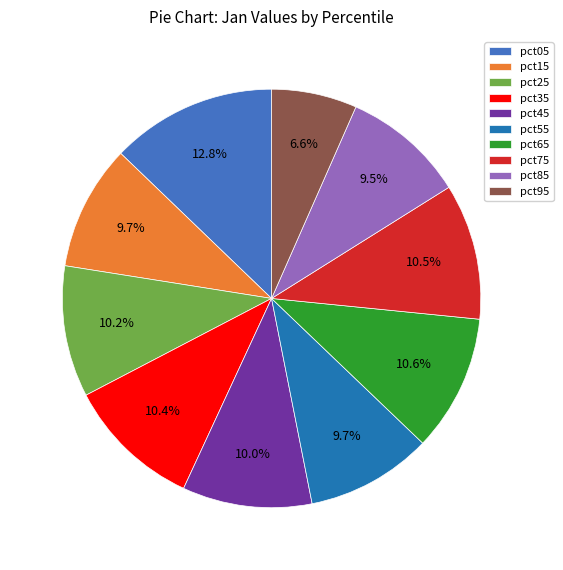

To the nearest percent, what is the average slice percentage?

10%